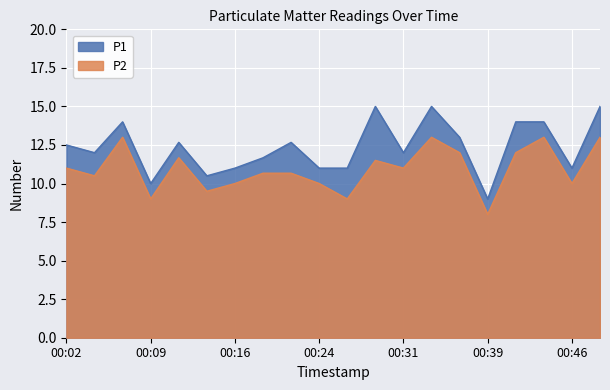

What is the maximum value shown in the chart?

15.0